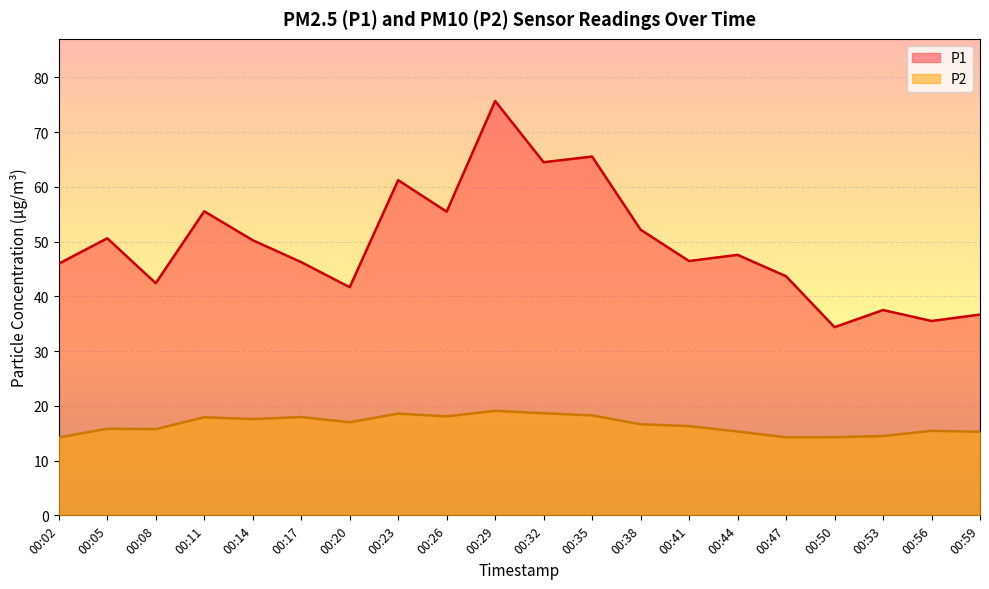

How many lines are shown in the chart?

2